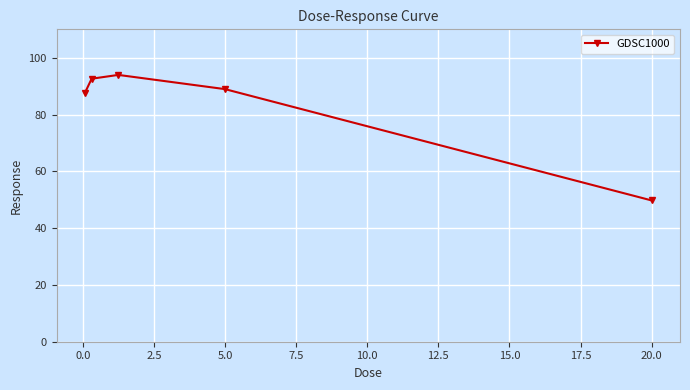

Reading left to right, transcribe all the data shown in this chart.

87.7	92.6	94.0	88.9	49.7